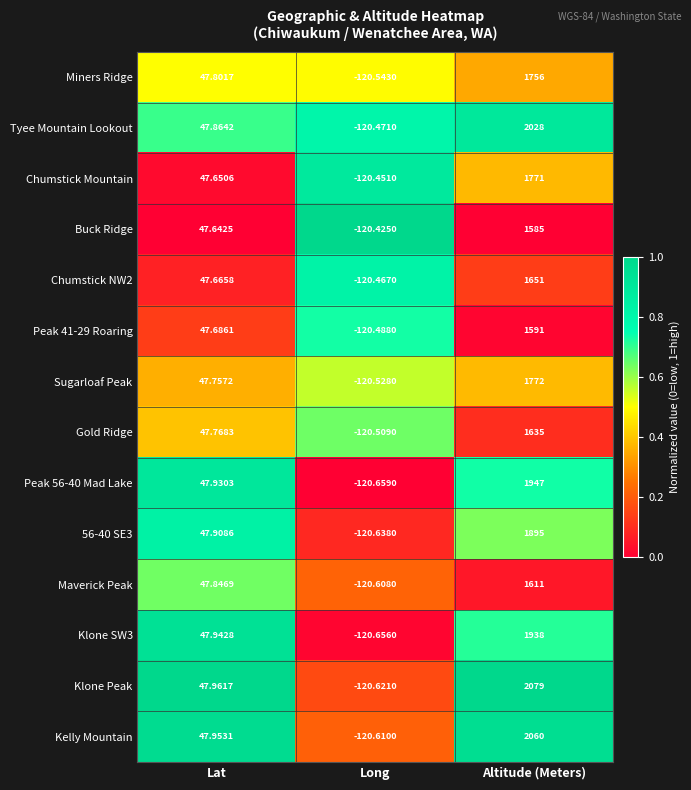

Which series has the widest spread of values?

Klone Peak